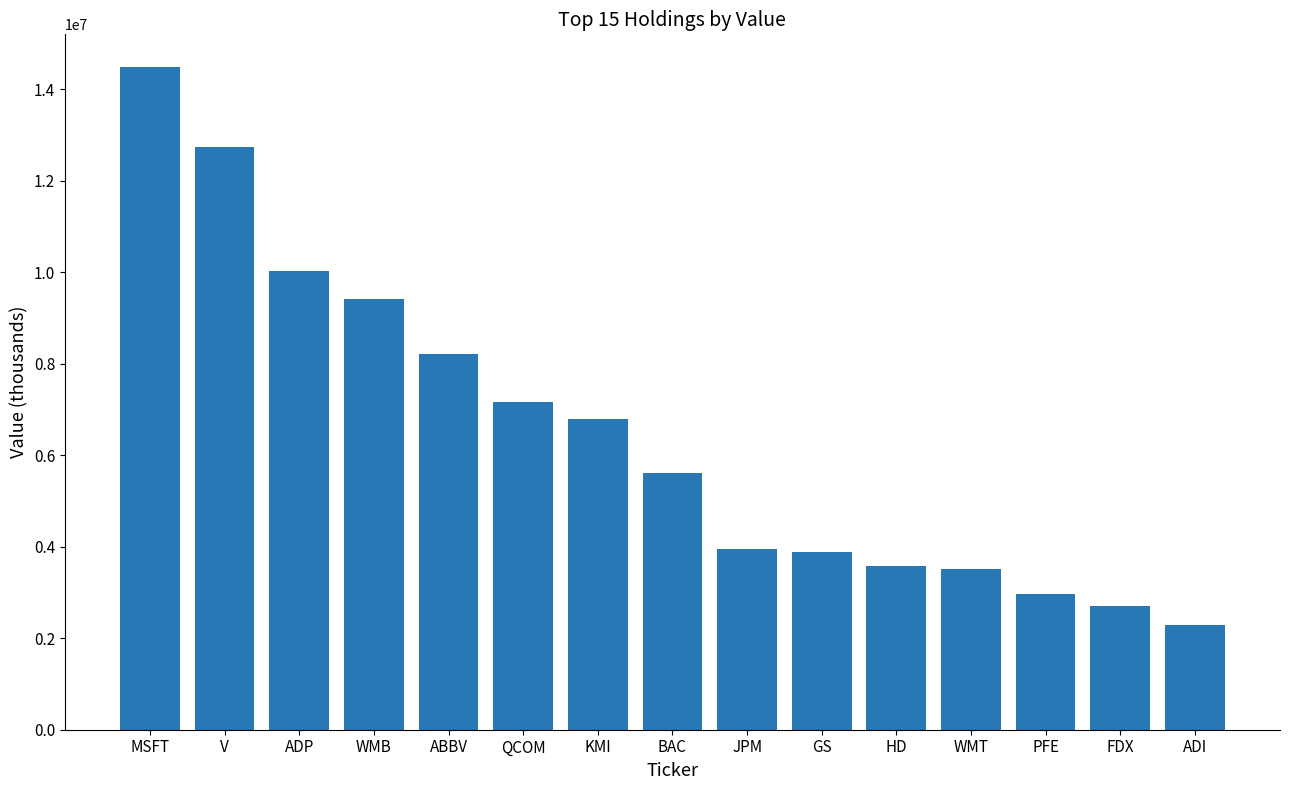

What is the label of the 6th bar from the right?

GS